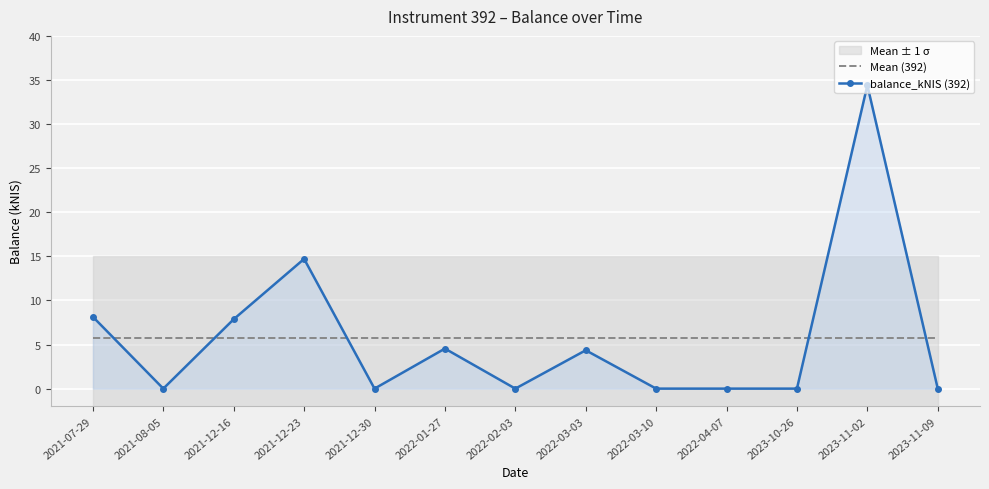

How many lines are shown in the chart?

2